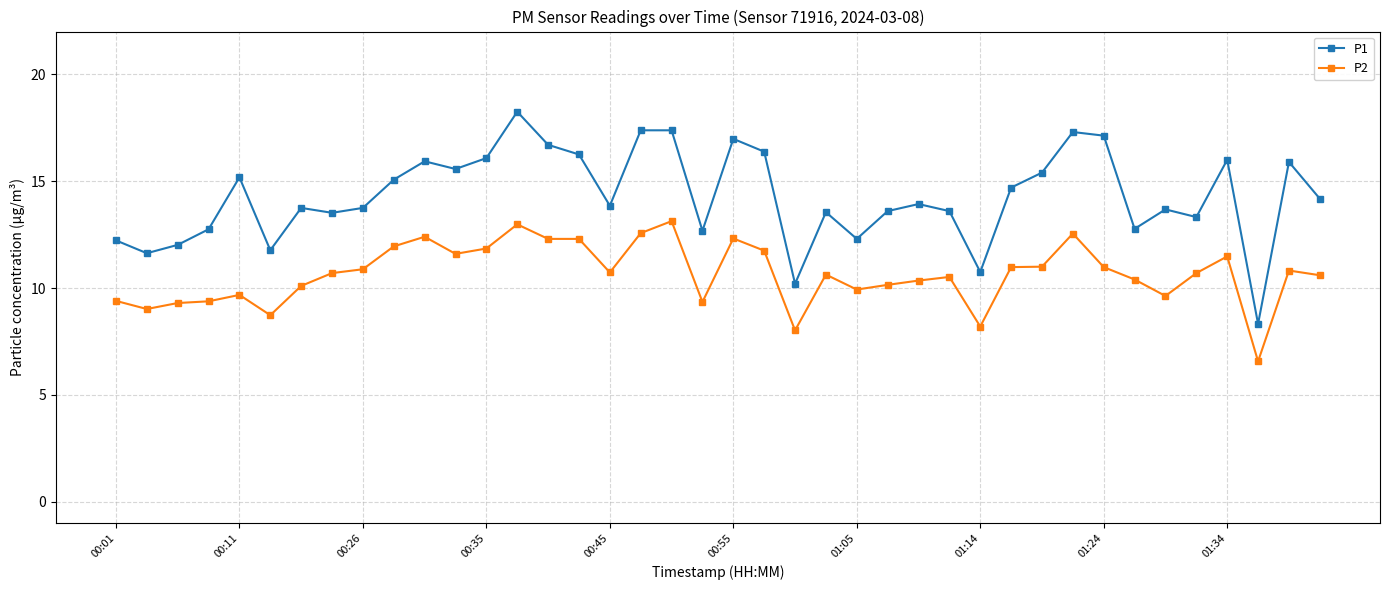

True or false: P2 has more than 0 interior local peaks.

True